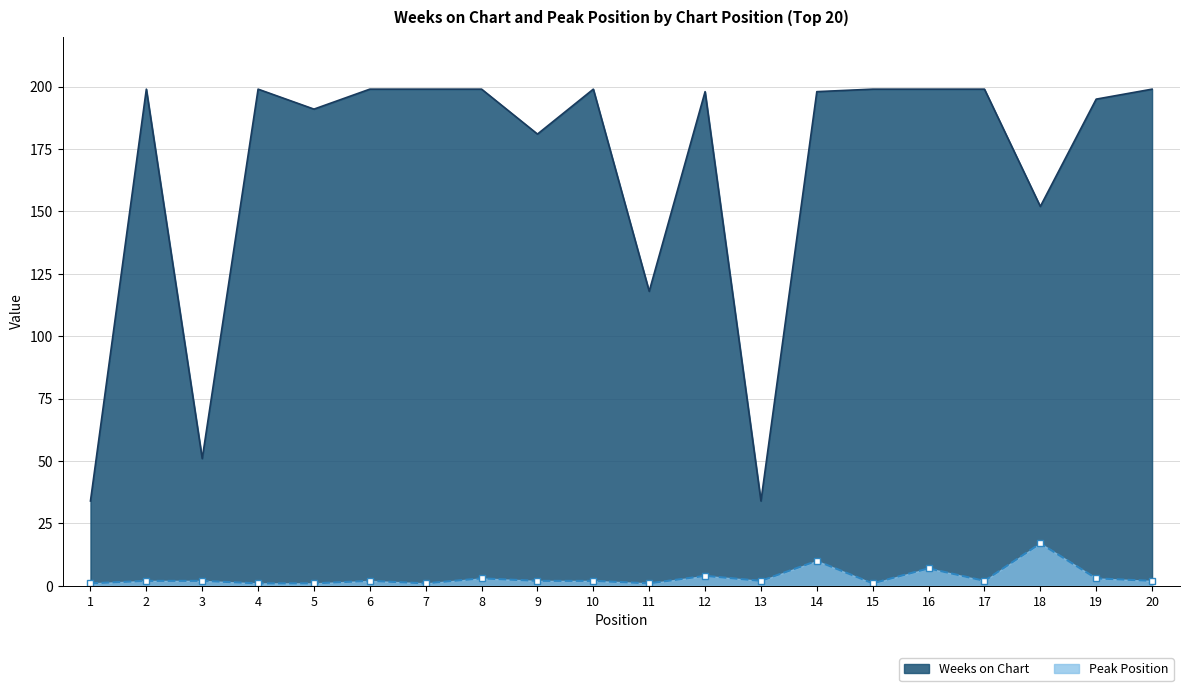

True or false: Peak Position has a value of 2 at 9.

True